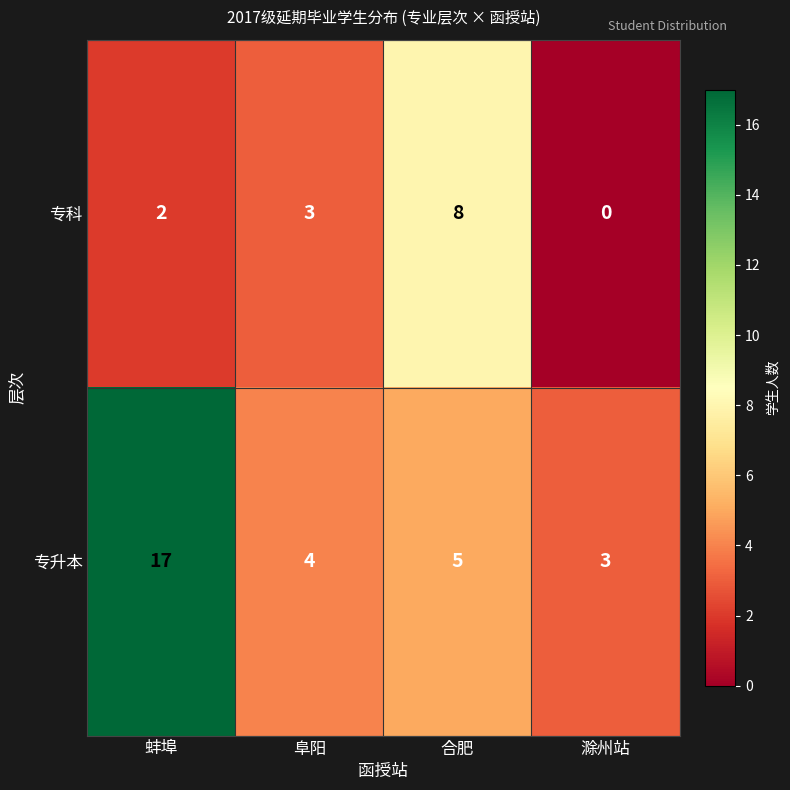

Reading left to right, extract all data points from this chart.

专科: 2	3	8	0
专升本: 17	4	5	3